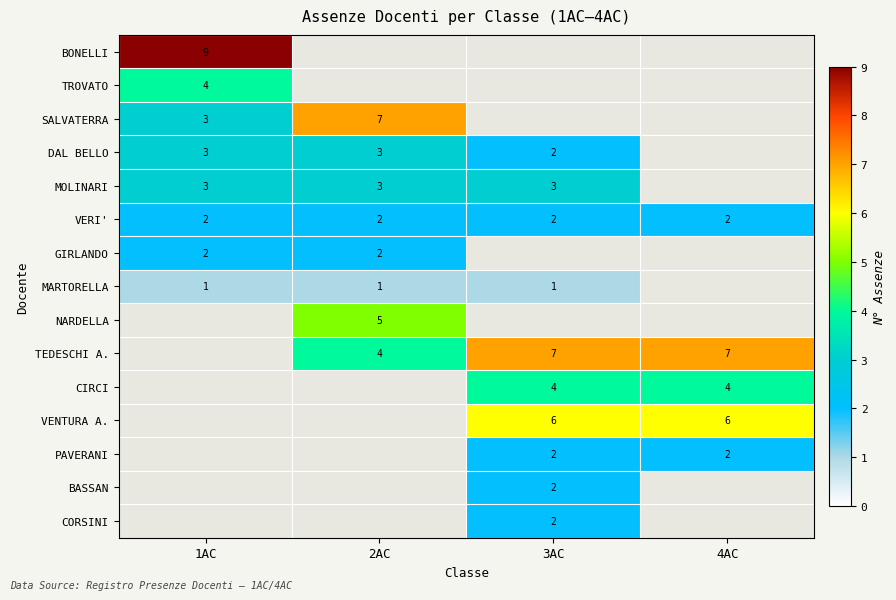

True or false: TEDESCHI A. has a value of 1 at 2AC.

False